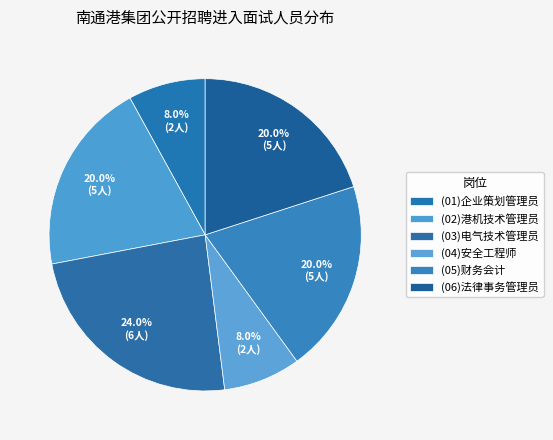

What is the ratio of the value at (06)法律事务管理员 to the value at (05)财务会计?

1.0